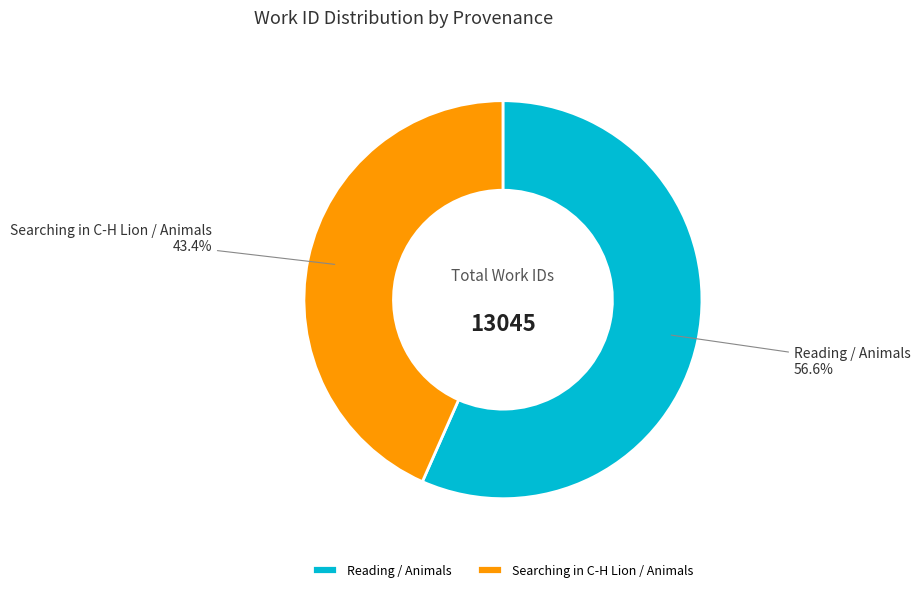

To the nearest percent, what is the difference between the Searching in C-H Lion / Animals and Reading / Animals slice percentages?

13%